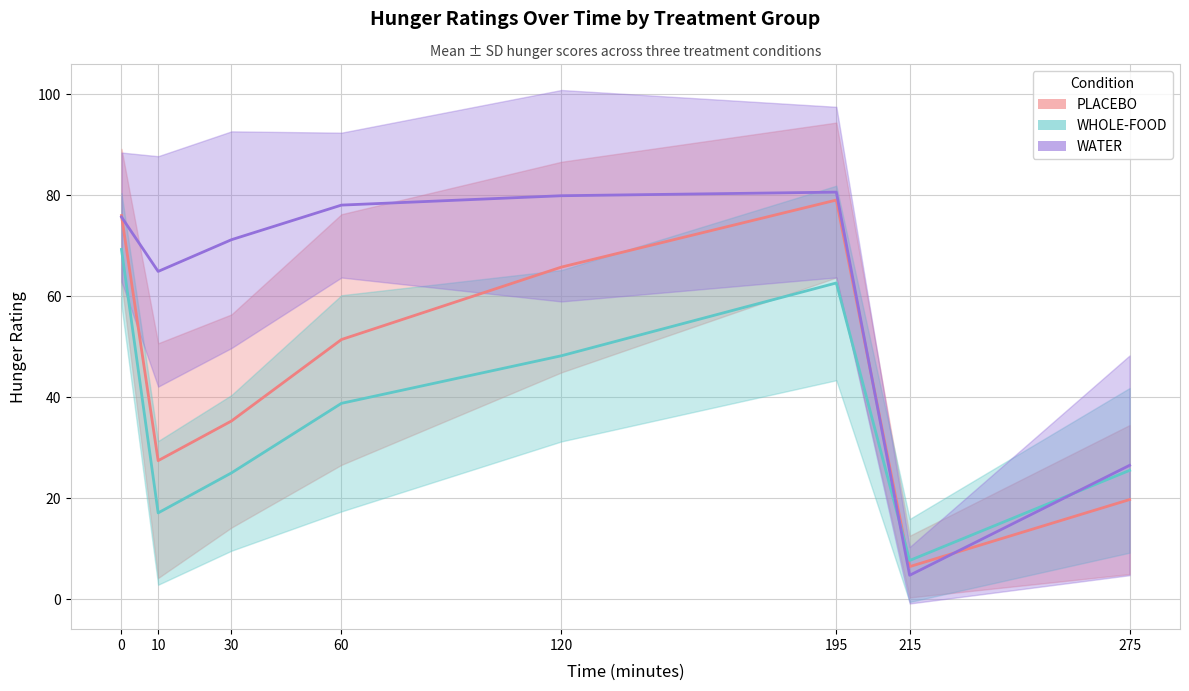

Which series has the largest range (max minus min)?

WATER mean